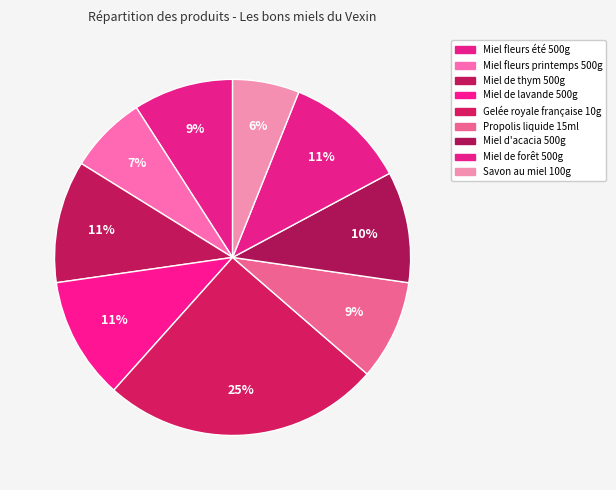

To the nearest percent, what is the combined percentage of Miel d'acacia 500g and Propolis liquide 15ml?

19%